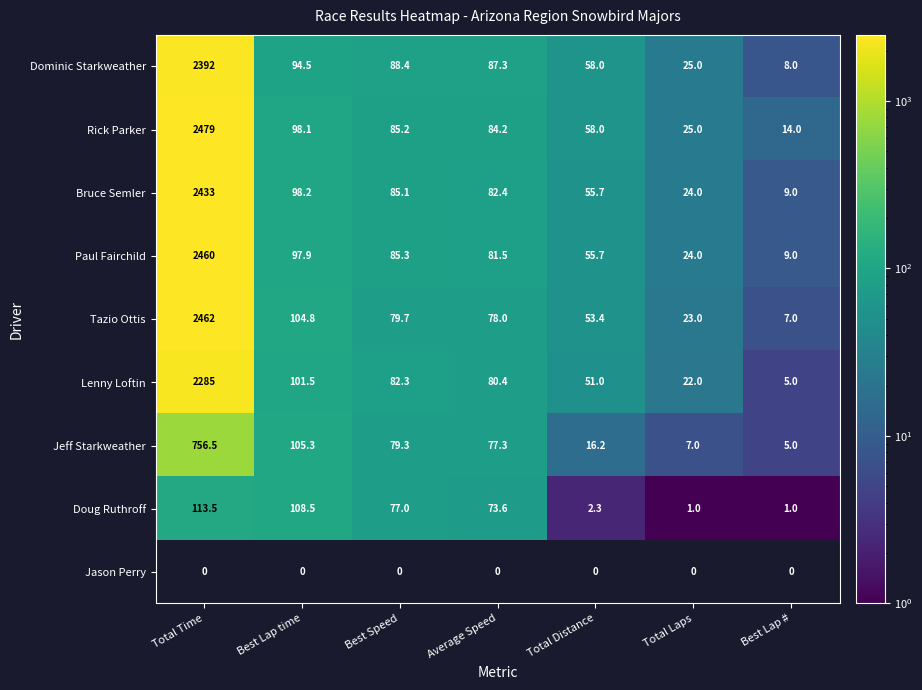

What is the minimum value for Tazio Ottis?

7.0